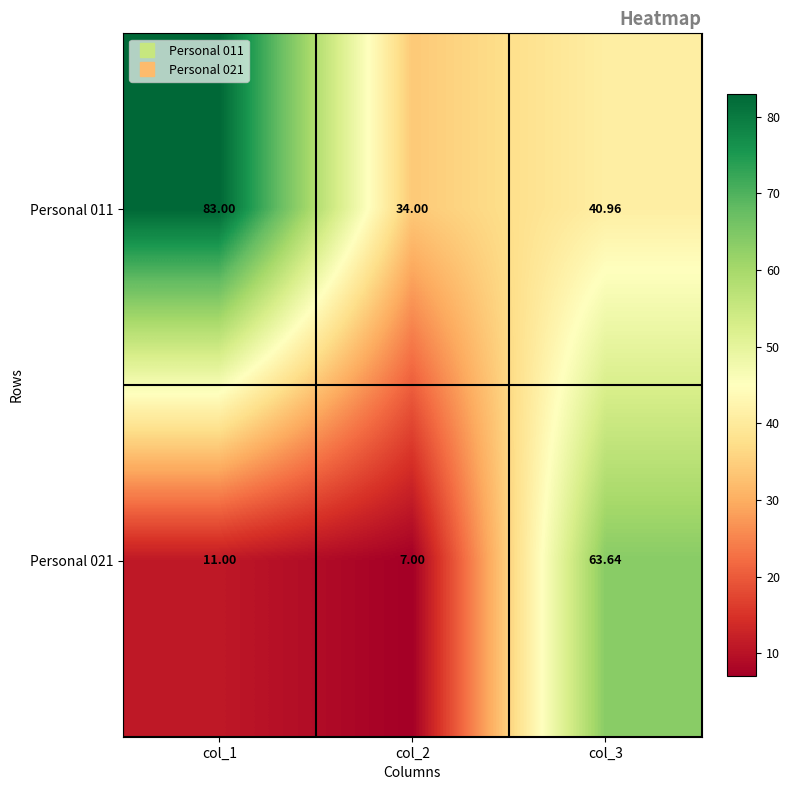

Is the value of Personal 021 at col_1 greater than the value of Personal 011 at col_2?

No